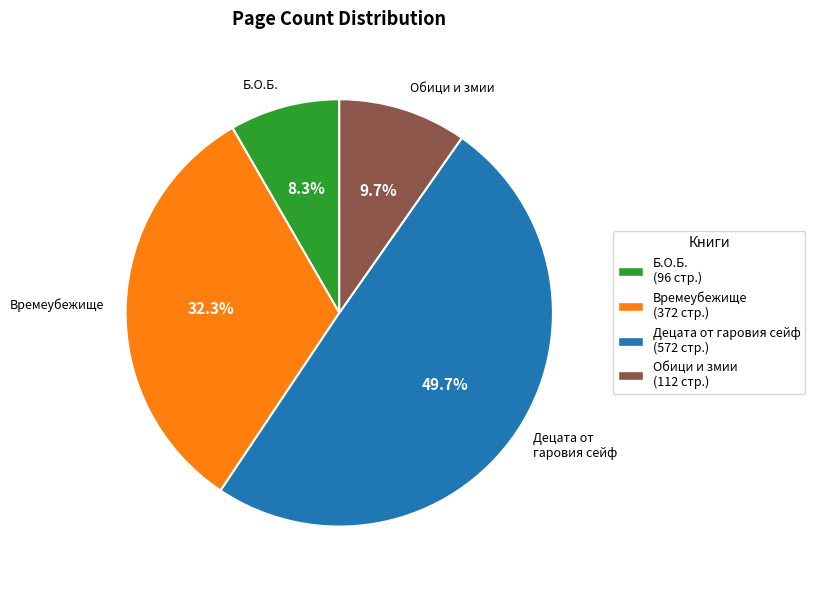

Does any single category account for the majority?

No